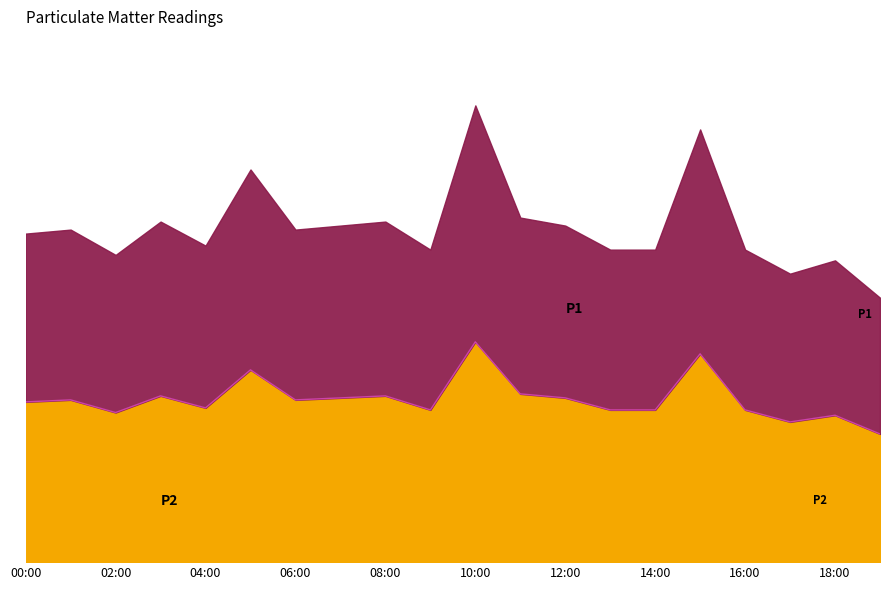

At which label does the data first exceed 20?

01:00